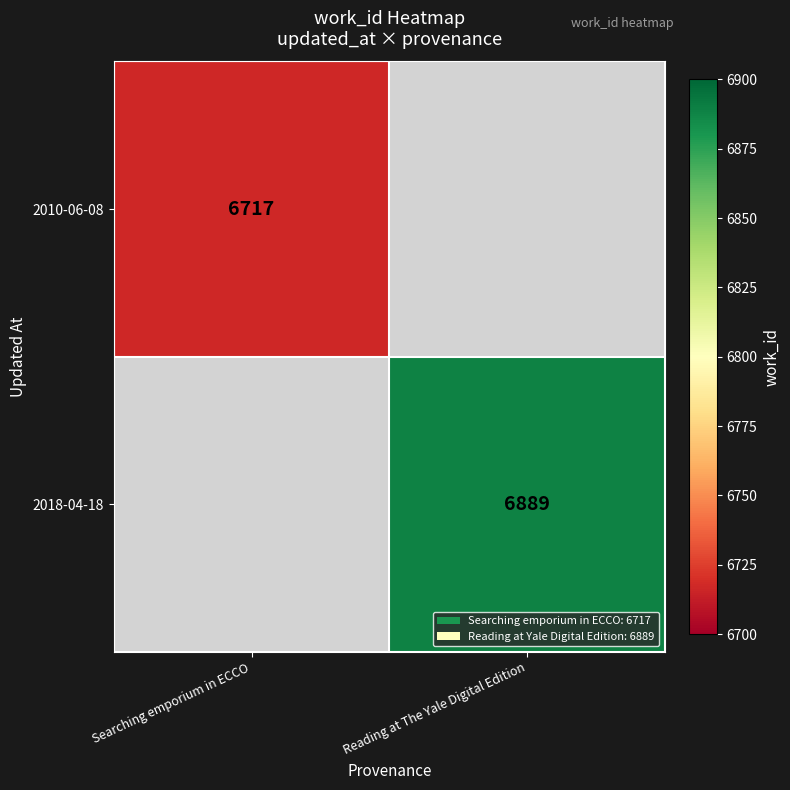

Is it true that 2018-04-18 equals 6889 at Reading at The Yale Digital Edition?

True